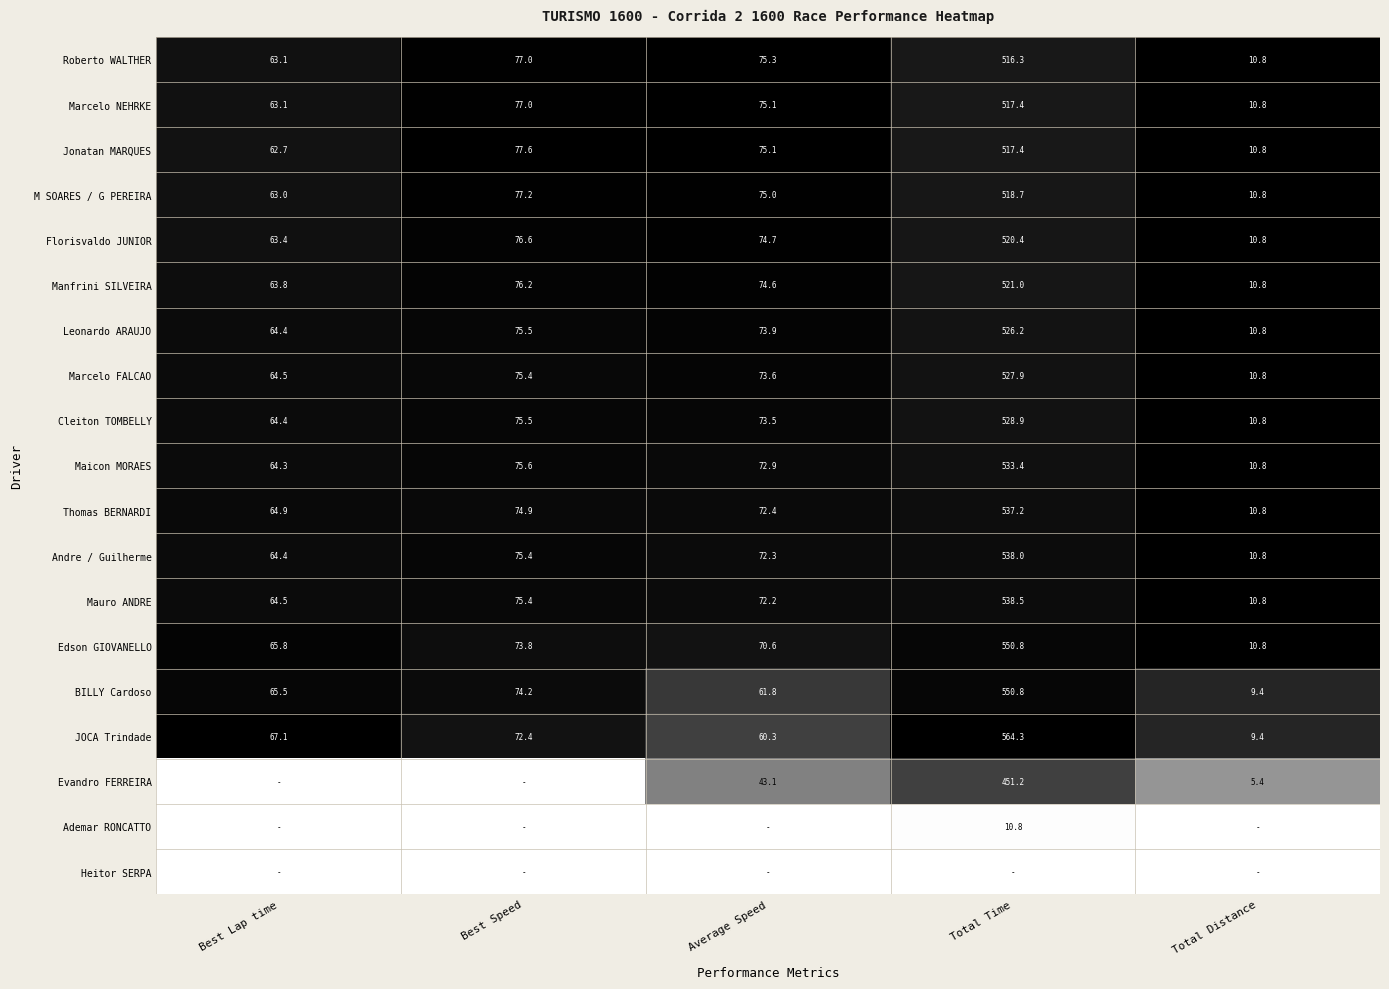

At which label does Maicon MORAES reach its peak?

Total Time